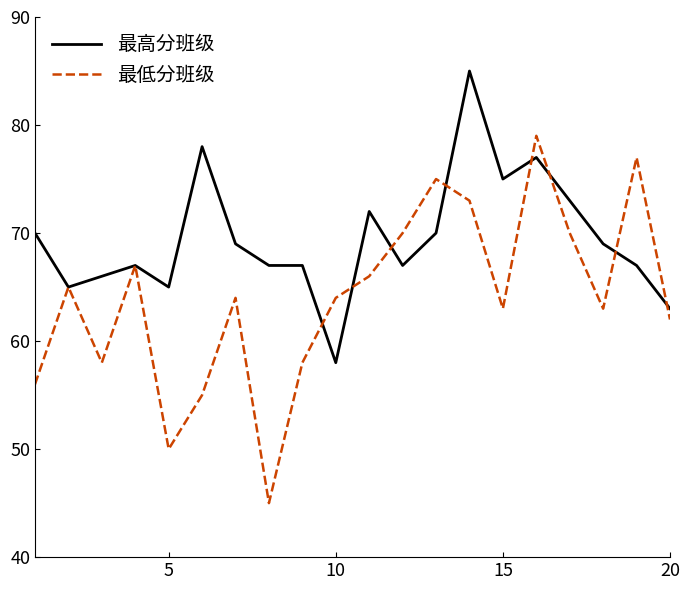

Which series has the largest total across all categories?

最高分班级